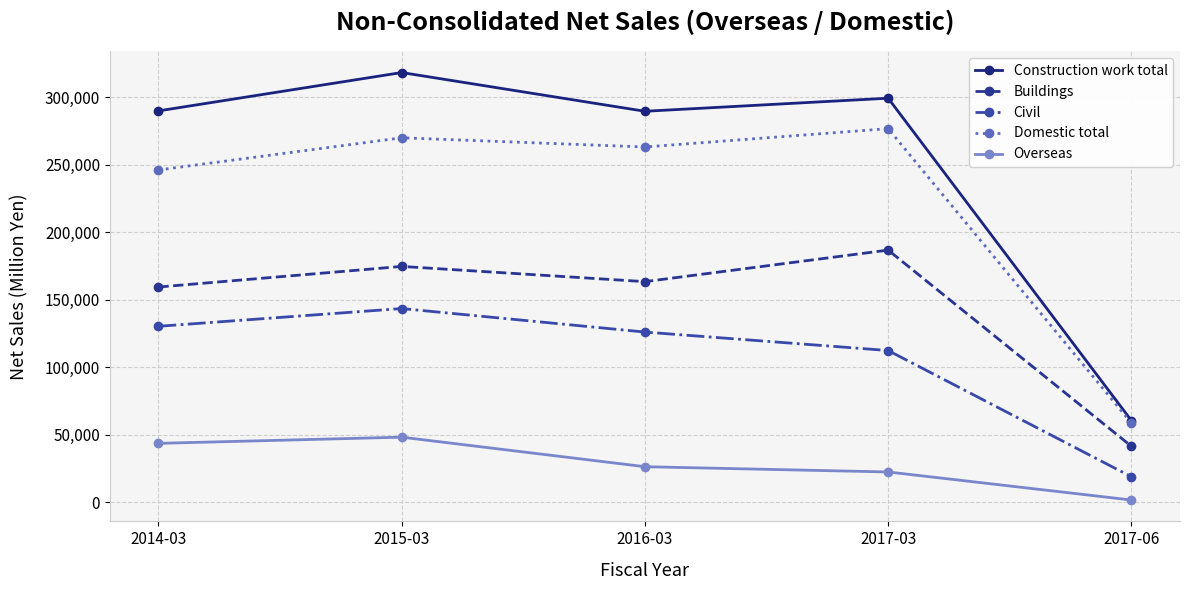

What is the average value of the Overseas series?

28566